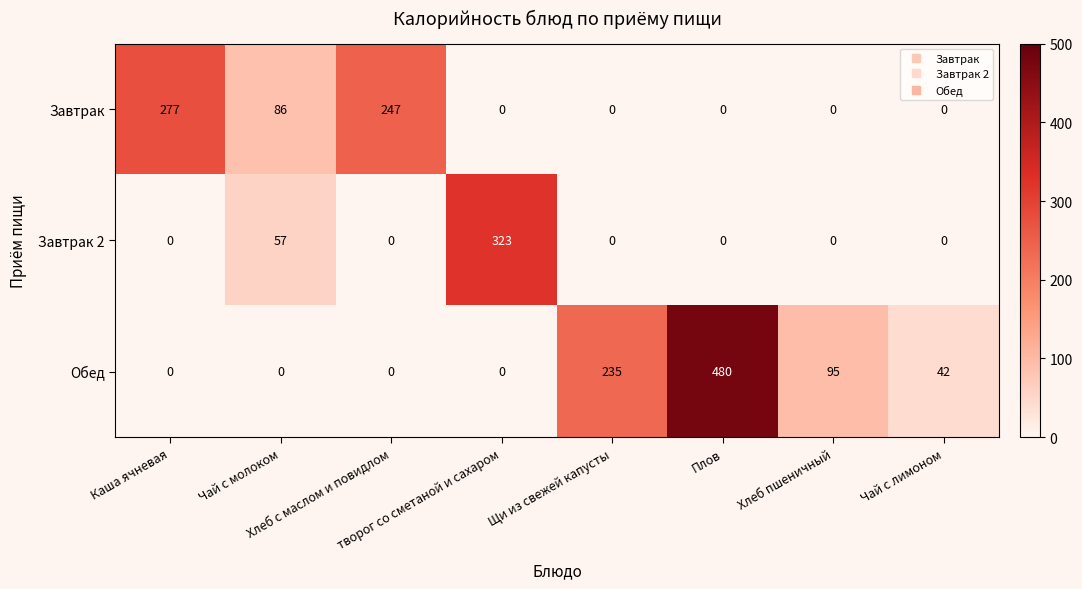

List the series in order of their peak value, highest first.

Обед, Завтрак 2, Завтрак